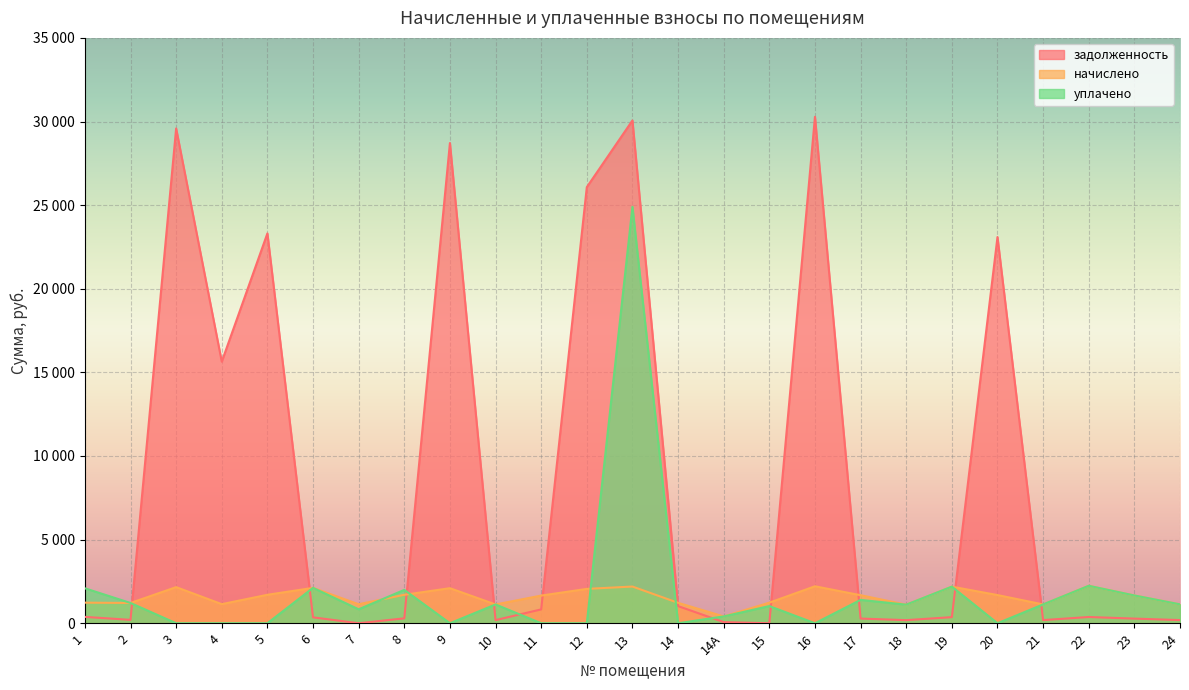

Which label corresponds to the largest value in the chart?

16